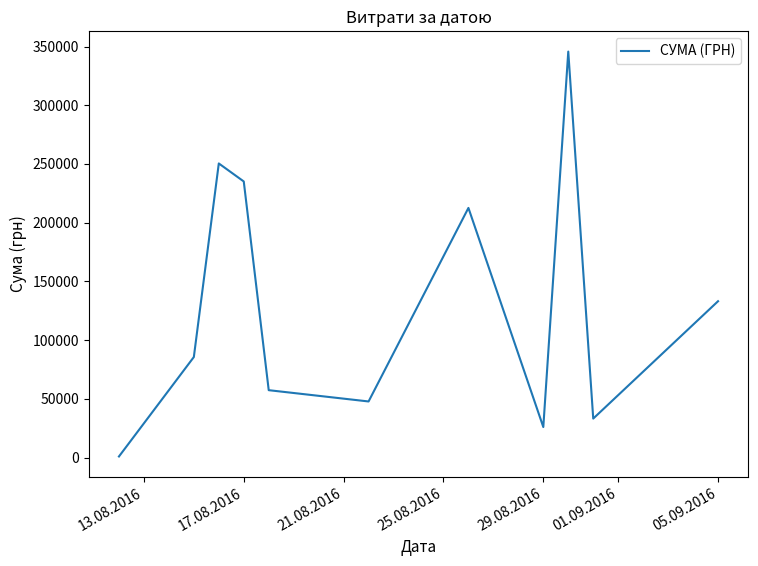

What is the difference between the maximum and minimum values?

344689.0